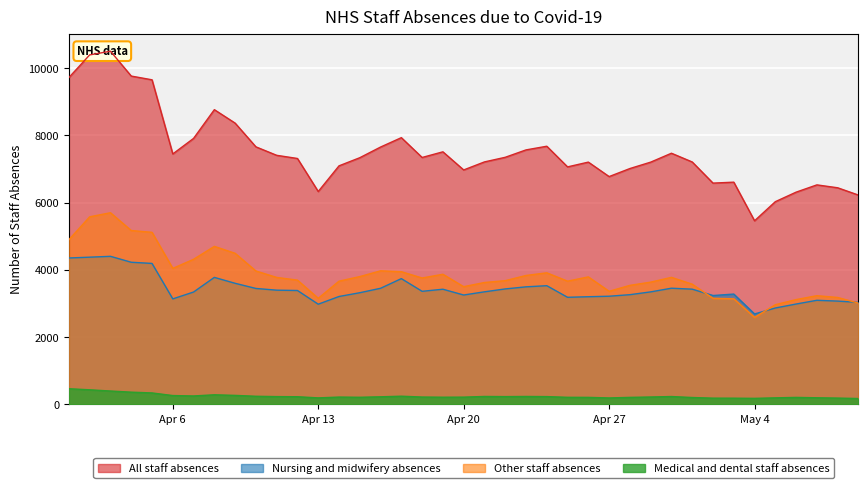

What is the spread (max minus min) of values at 2020-05-08?

6252